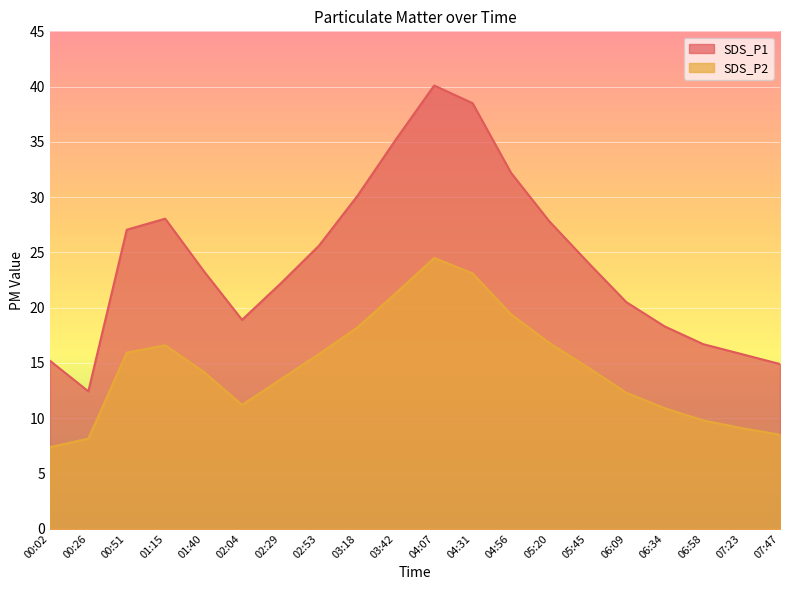

Where is SDS_P1 nearest to the value 26?

02:53